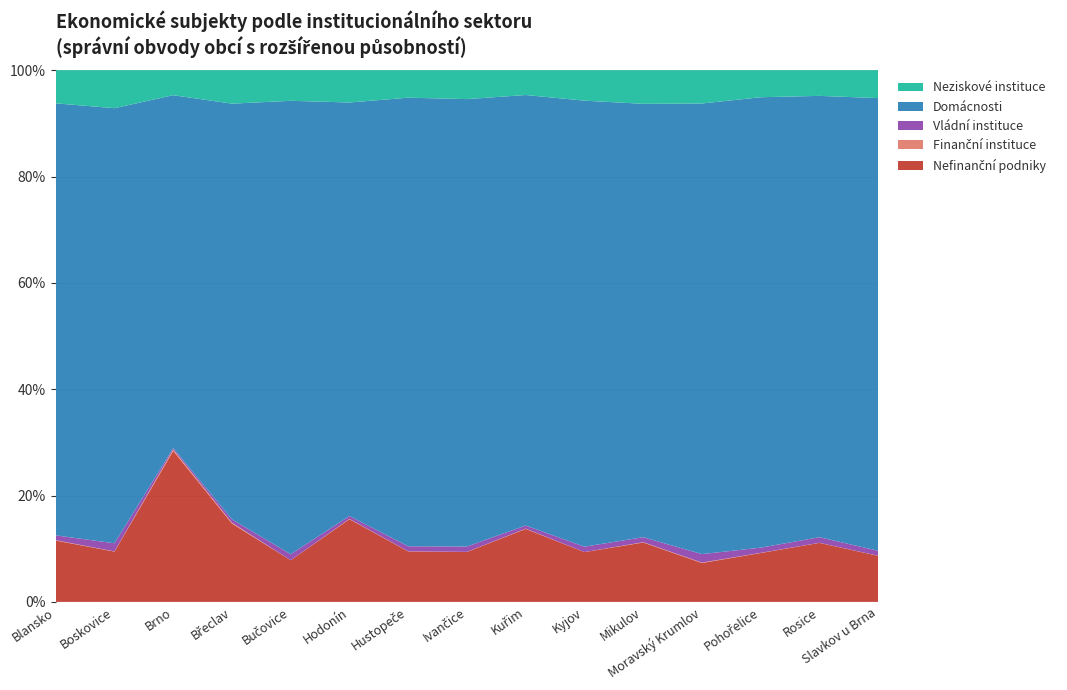

Reading left to right, transcribe all the data shown in this chart.

Nefinanční podniky: Blansko=1364	Boskovice=977	Brno=39366	Břeclav=1908	Bučovice=283	Hodonín=2095	Hustopeče=826	Ivančice=482	Kuřim=750	Kyjov=1180	Mikulov=535	Moravský Krumlov=367	Pohořelice=282	Rosice=641	Slavkov u Brna=452
Finanční instituce: Blansko=8	Boskovice=4	Brno=351	Břeclav=21	Bučovice=0	Hodonín=8	Hustopeče=2	Ivančice=1	Kuřim=3	Kyjov=1	Mikulov=3	Moravský Krumlov=4	Pohořelice=1	Rosice=1	Slavkov u Brna=1
Vládní instituce: Blansko=108	Boskovice=158	Brno=364	Břeclav=82	Bučovice=41	Hodonín=74	Hustopeče=83	Ivančice=52	Kuřim=32	Kyjov=128	Mikulov=45	Moravský Krumlov=80	Pohořelice=30	Rosice=61	Slavkov u Brna=49
Domácnosti: Blansko=9607	Boskovice=8454	Brno=91998	Břeclav=10124	Bučovice=3082	Hodonín=10474	Hustopeče=7344	Ivančice=4320	Kuřim=4424	Kyjov=10572	Mikulov=3905	Moravský Krumlov=4252	Pohořelice=2599	Rosice=4795	Slavkov u Brna=4445
Neziskové instituce: Blansko=737	Boskovice=738	Brno=6515	Břeclav=815	Bučovice=208	Hodonín=818	Hustopeče=450	Ivančice=279	Kuřim=255	Kyjov=722	Mikulov=303	Moravský Krumlov=314	Pohořelice=156	Rosice=279	Slavkov u Brna=274